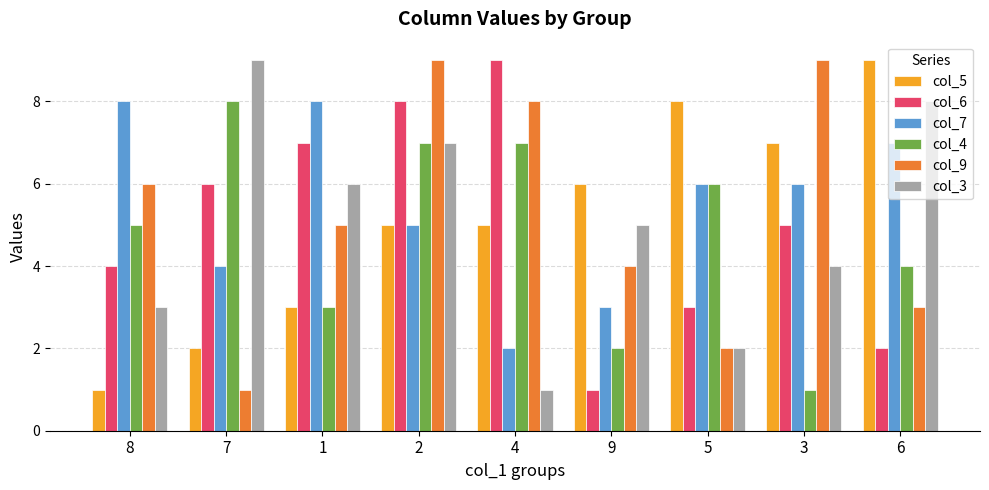

At which label does col_5 reach its peak?

6